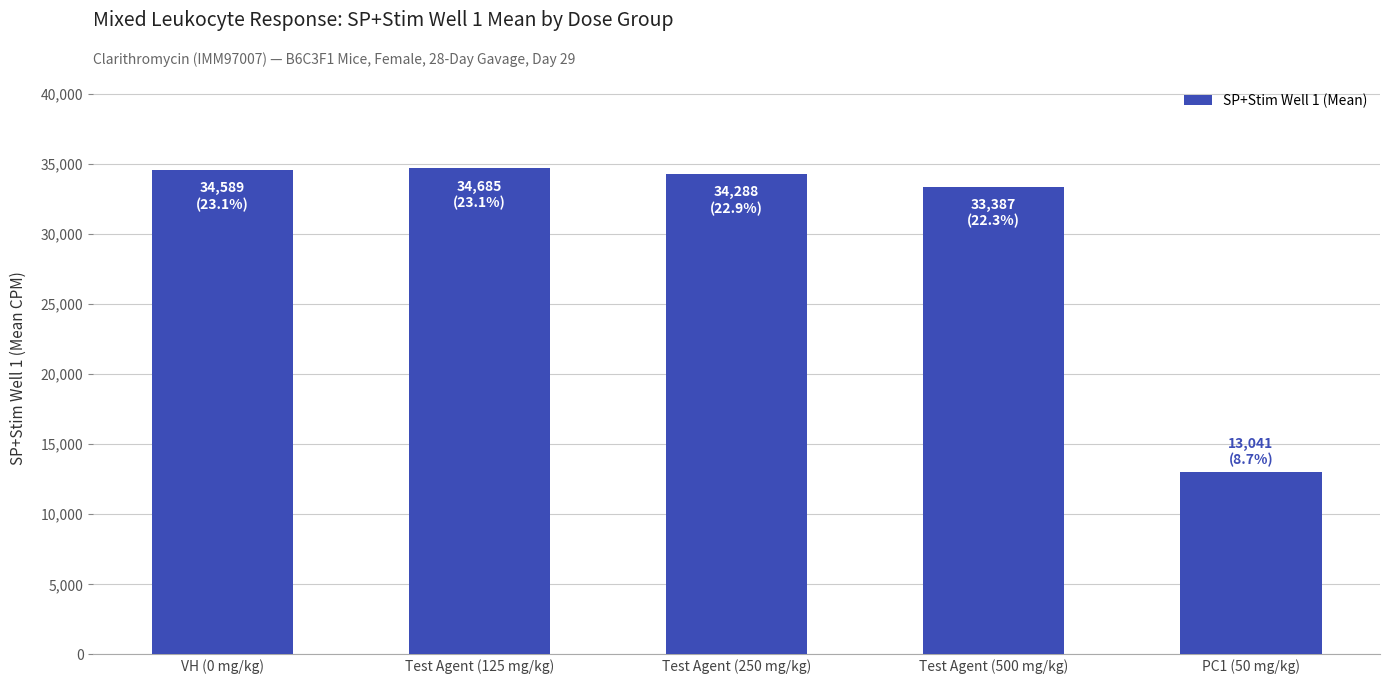

Between PC1 (50 mg/kg) and Test Agent (250 mg/kg), which is larger?

Test Agent (250 mg/kg)